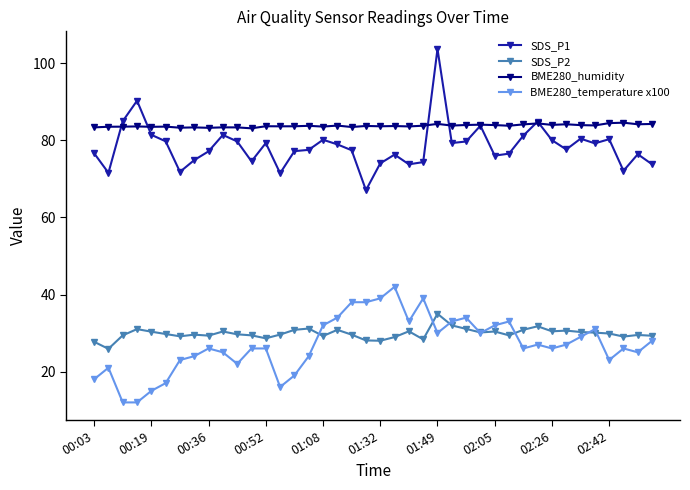

What is the sum of all BME280_temperature x100 values?

1081.0